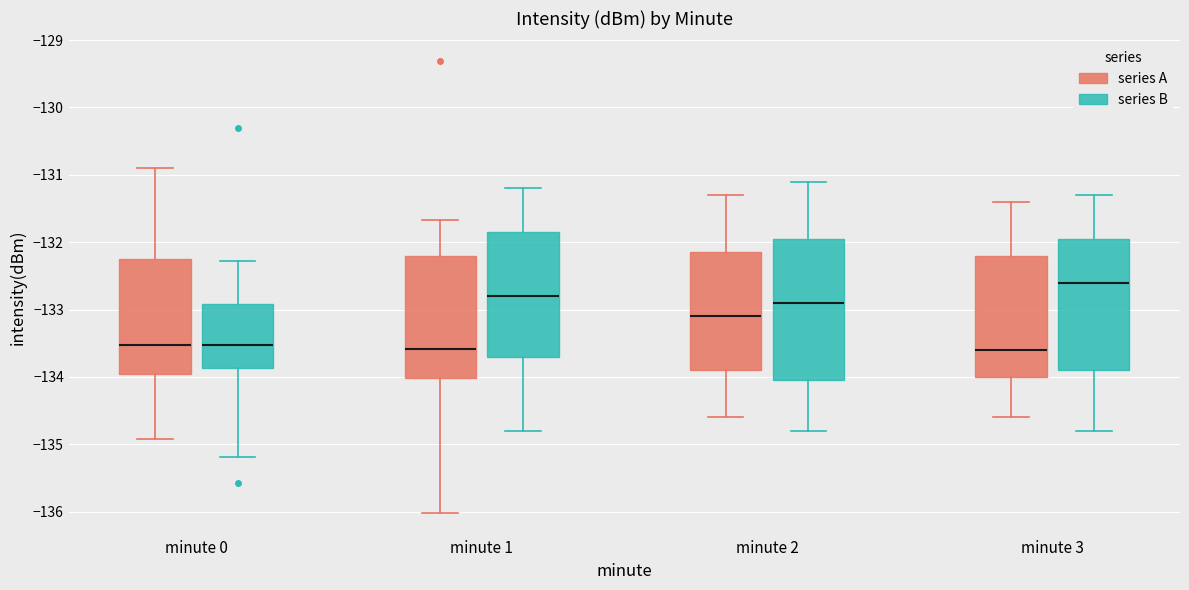

Comparing the boxes themselves (not the whiskers), which one is the tallest?

minute 2 (series B)